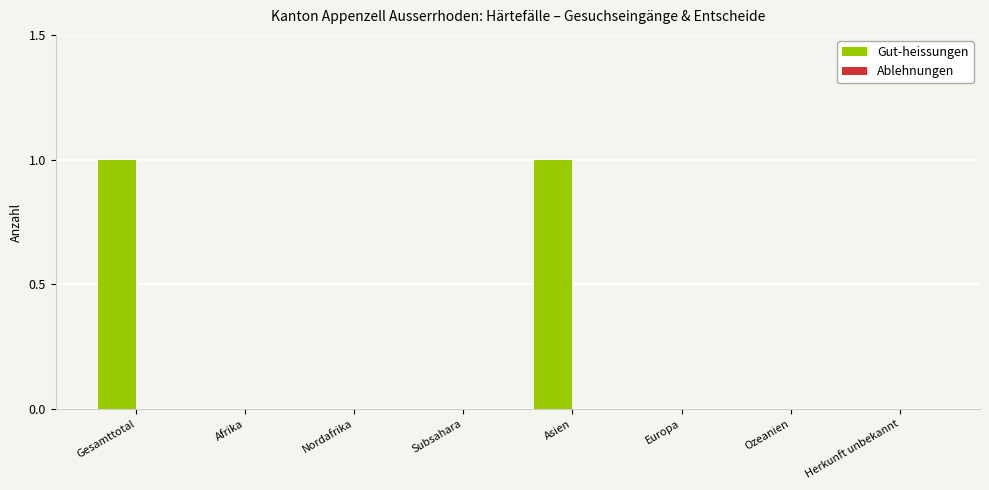

The value at Ozeanien is 1. True or false?

False